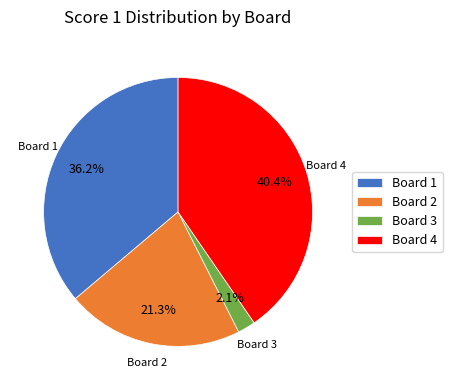

What is the largest slice in the pie chart?

Board 4